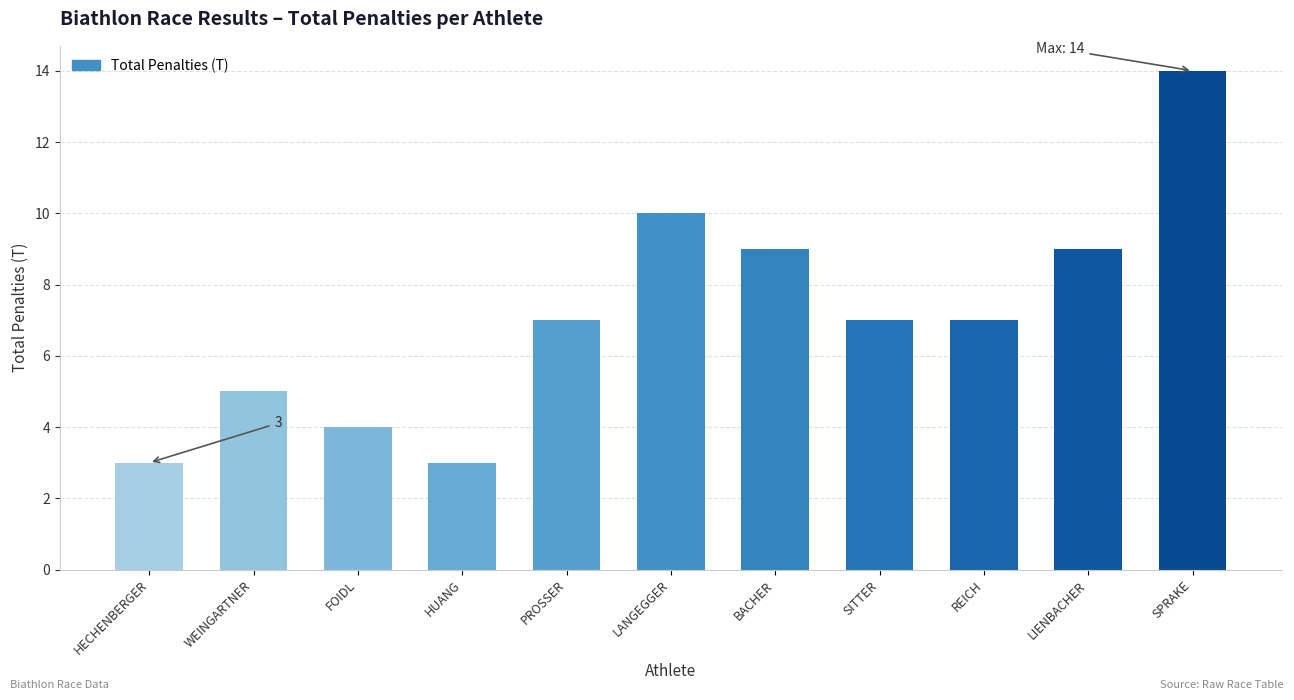

What is the minimum value shown in the chart?

3